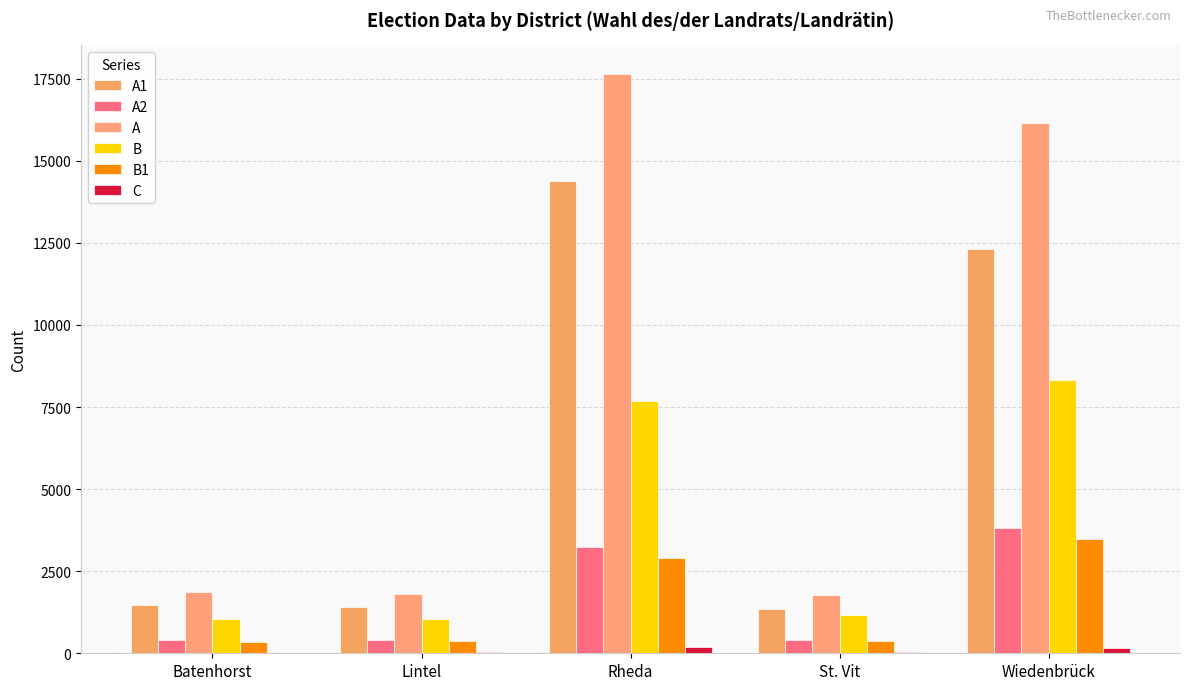

The A series shows 1815 at Lintel. True or false?

True